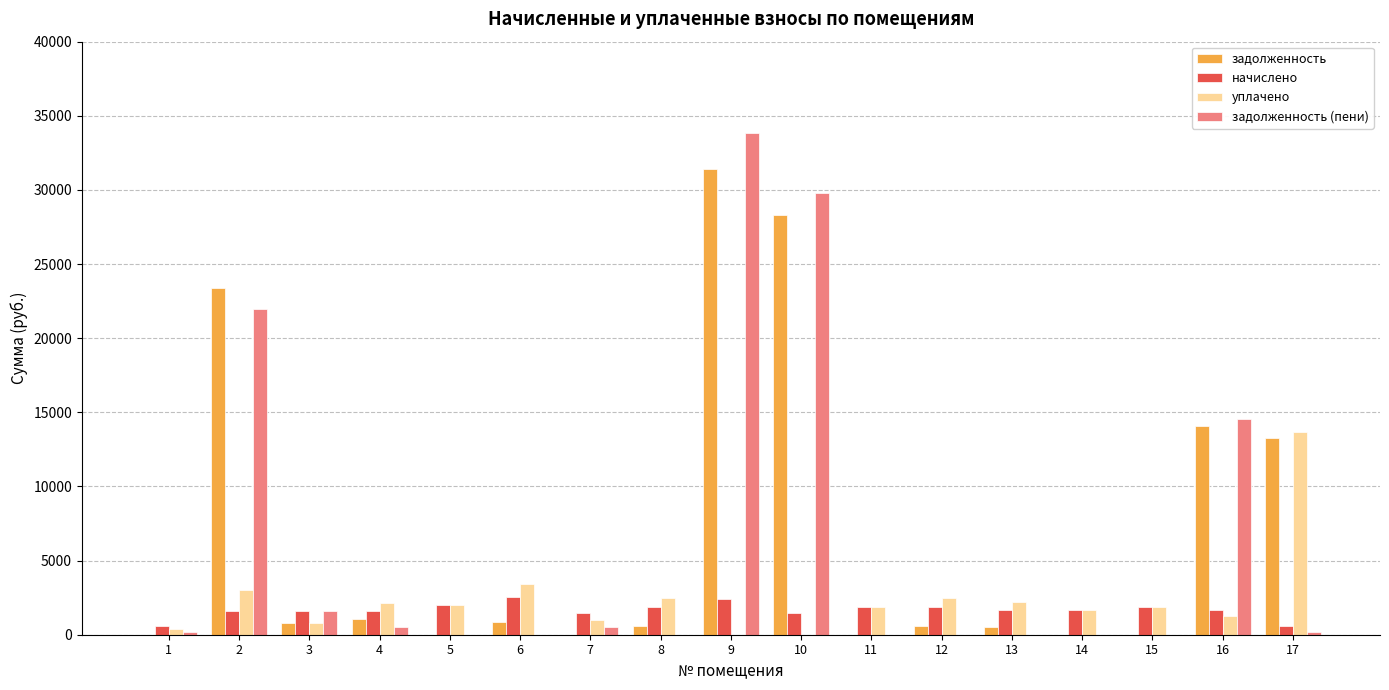

What is the sum of the задолженность values at 8 and 5?

617.1